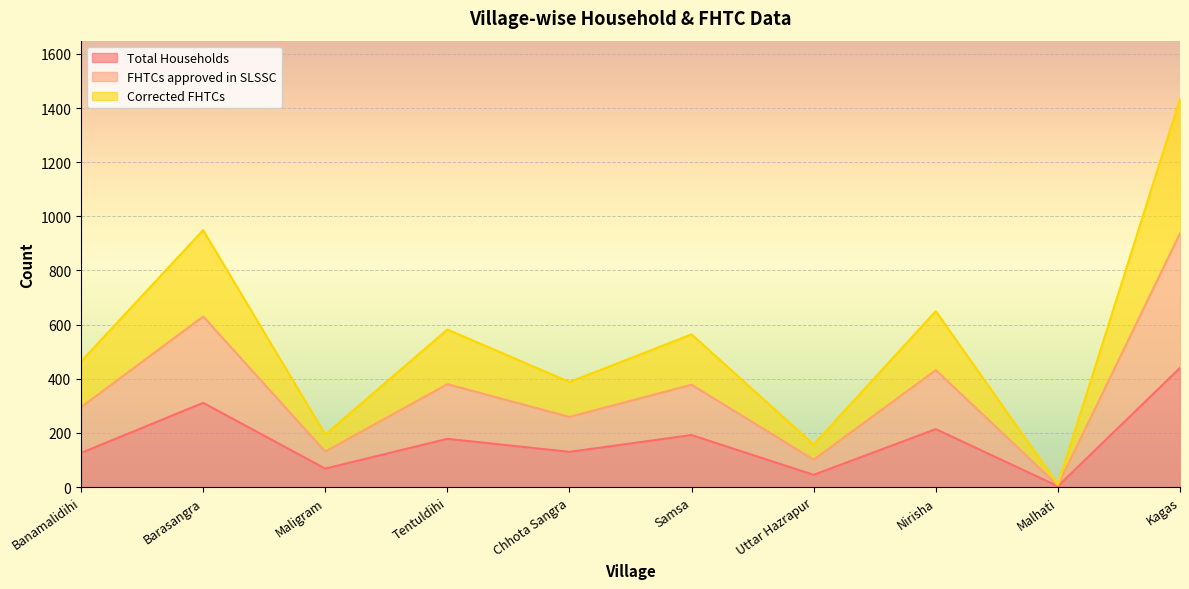

Which series has the largest total across all categories?

FHTCs approved in SLSSC